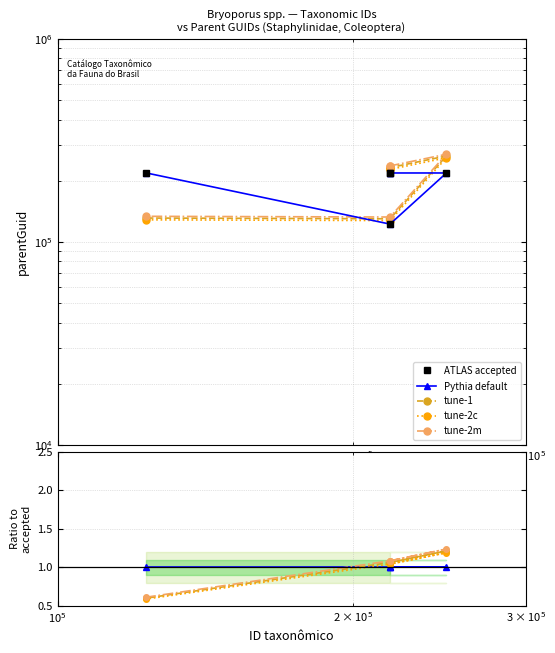

What is the average value of the tune-1 series?

1.0